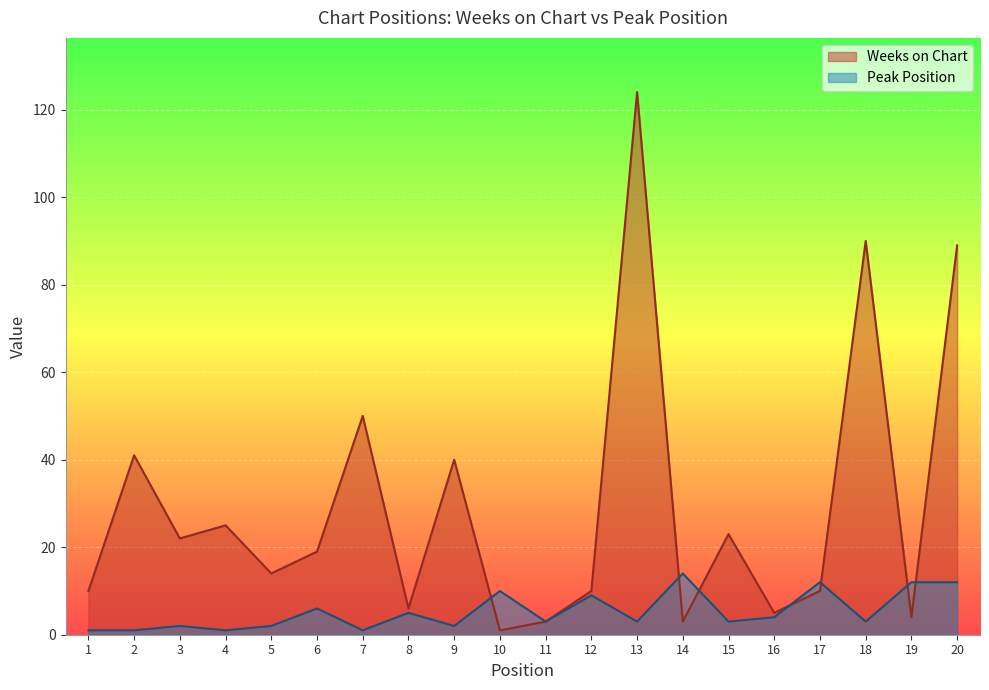

What is the average value of the Weeks on Chart series?

29